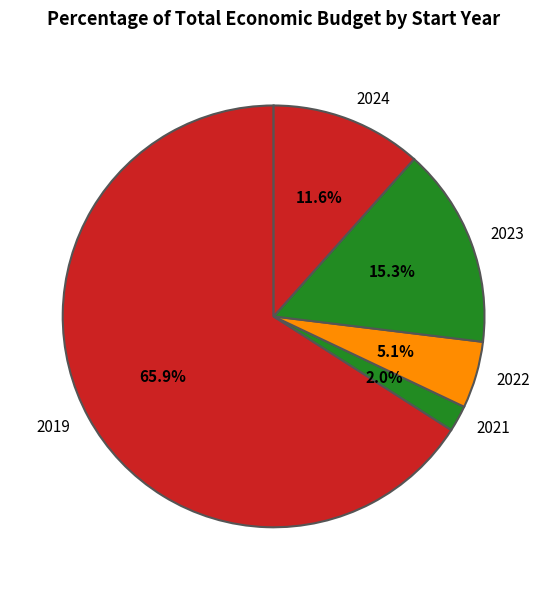

To the nearest percent, what is the average slice percentage?

20%